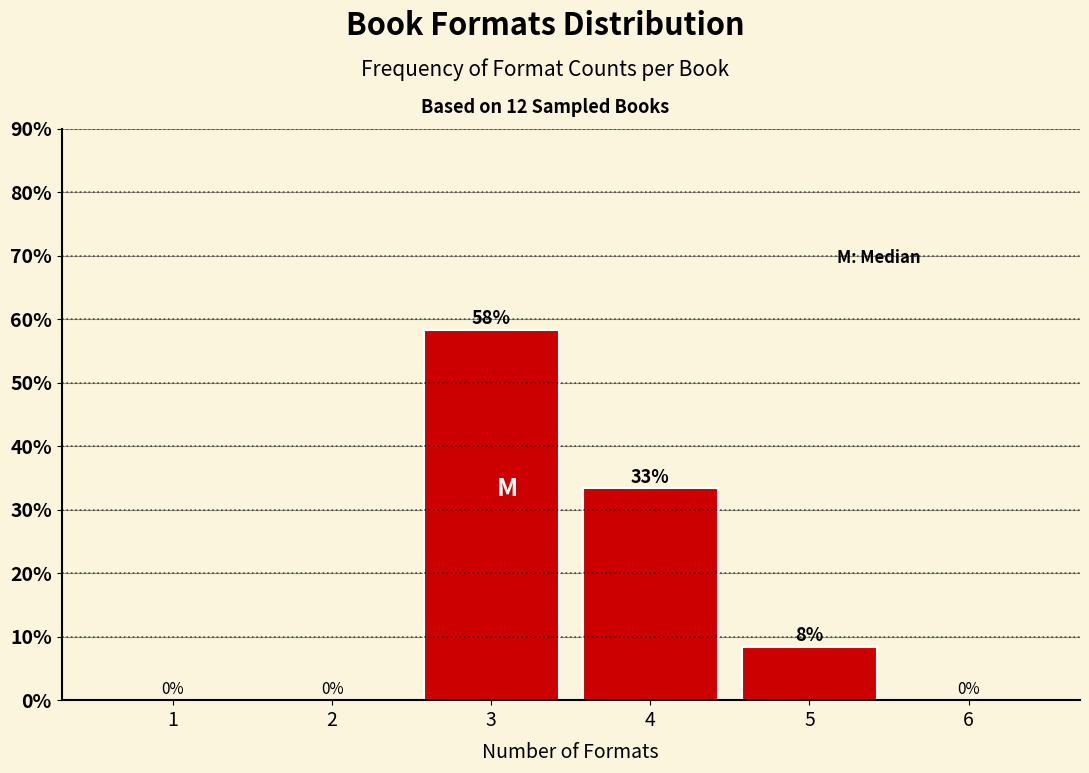

Where is the data nearest to the value 29?

4